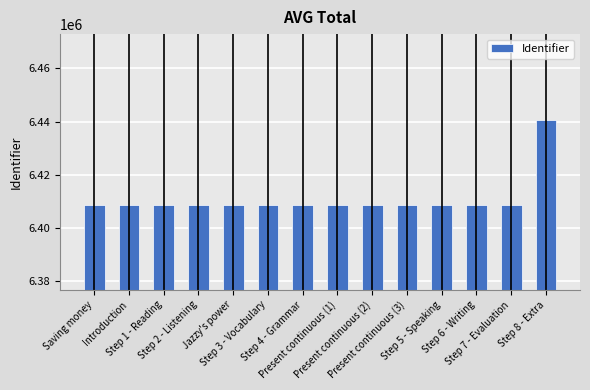

What position from the right is Step 6 - Writing?

3